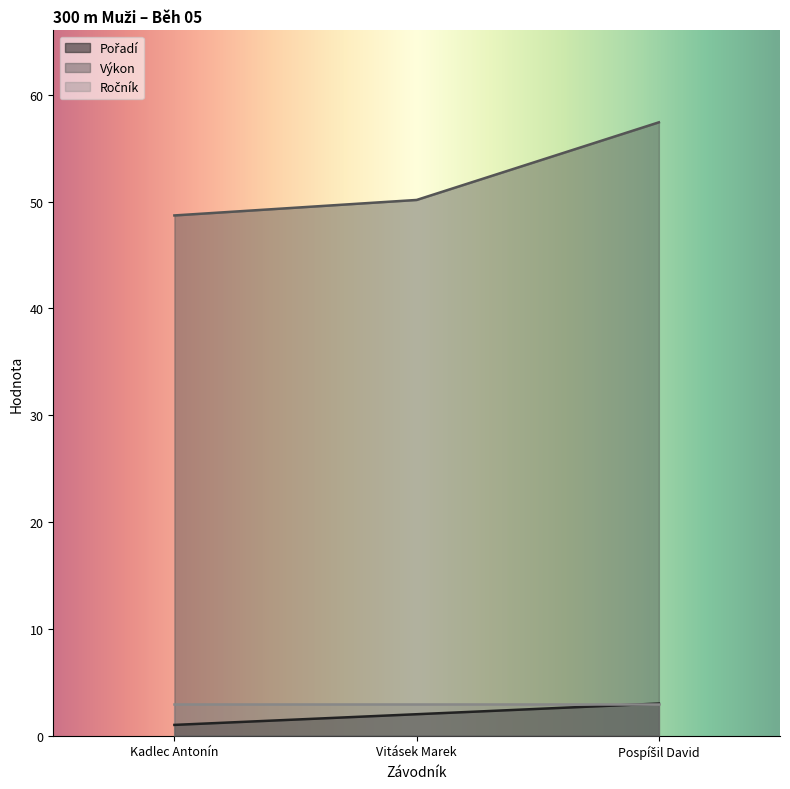

Which category has the lowest value in the Výkon series?

Kadlec Antonín